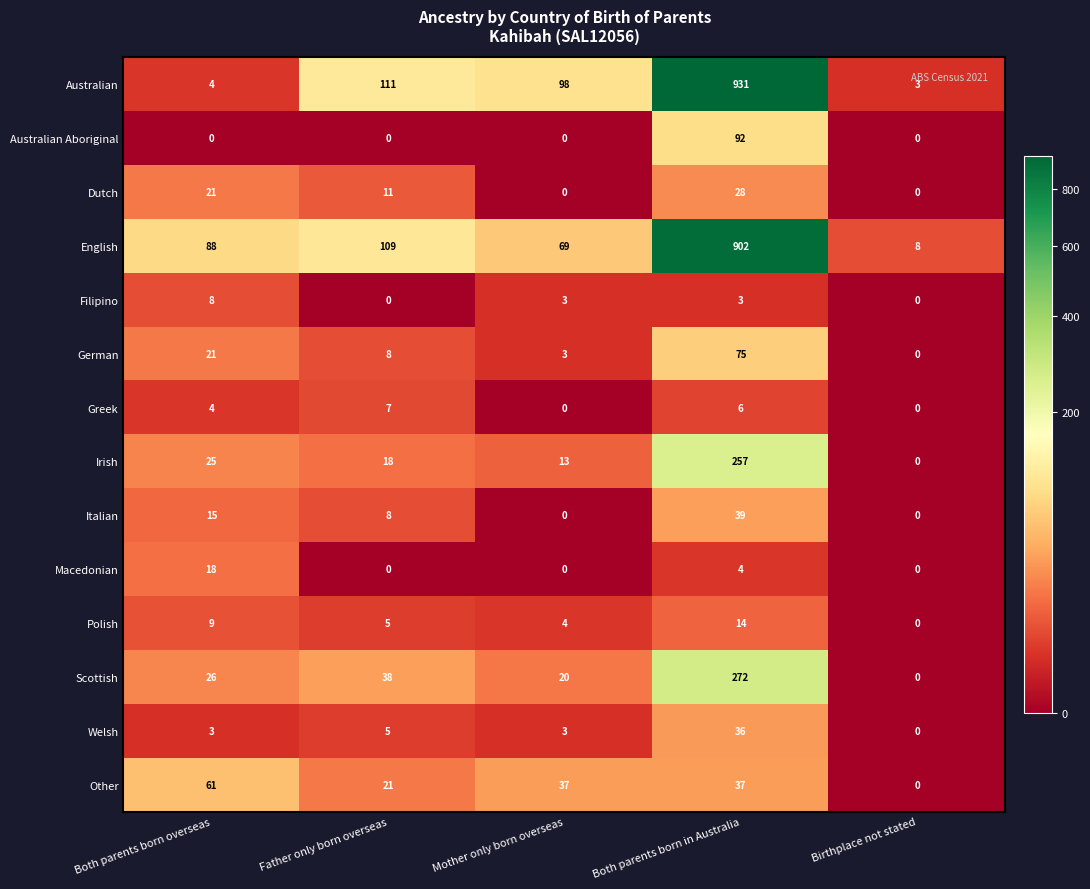

Which series has the largest range (max minus min)?

Australian